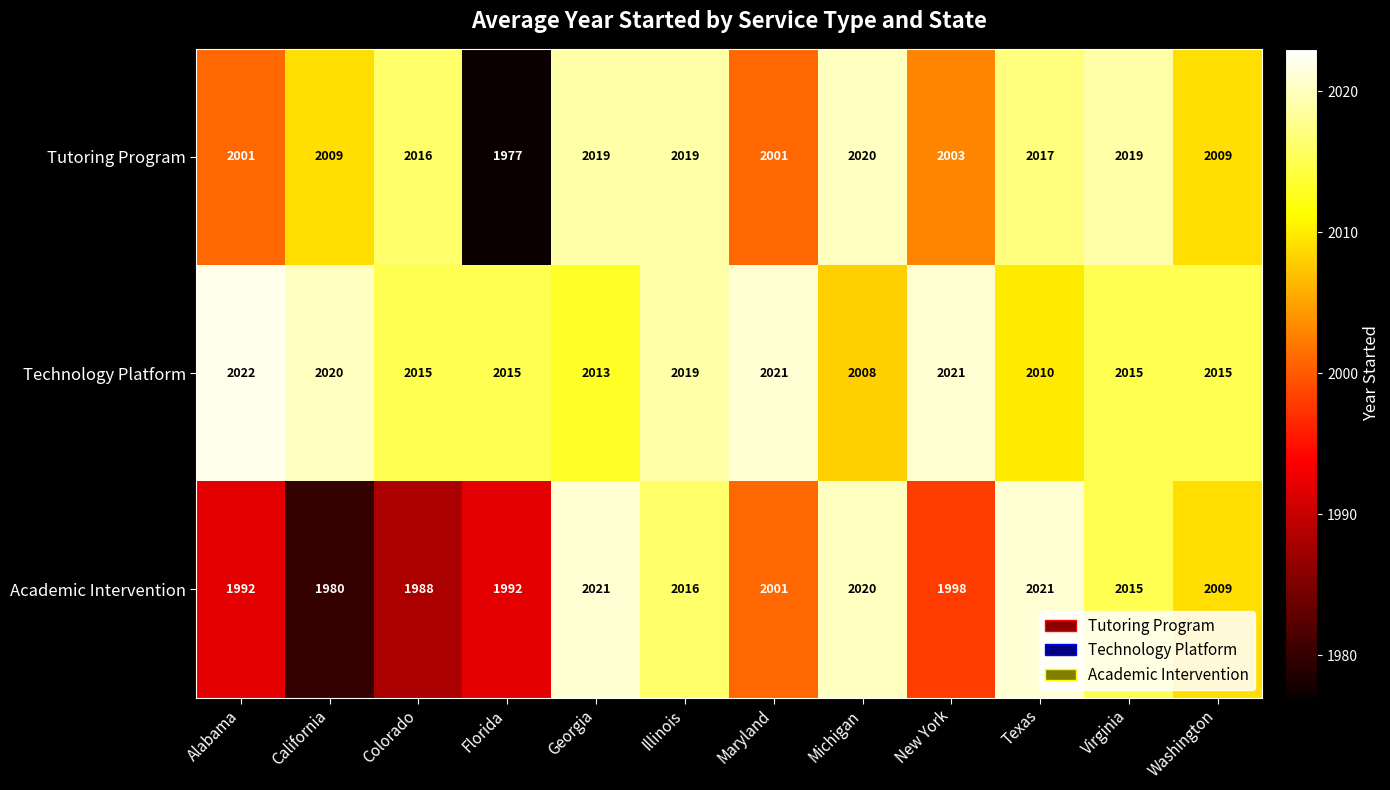

Where is Academic Intervention nearest to the value 2000?

Maryland